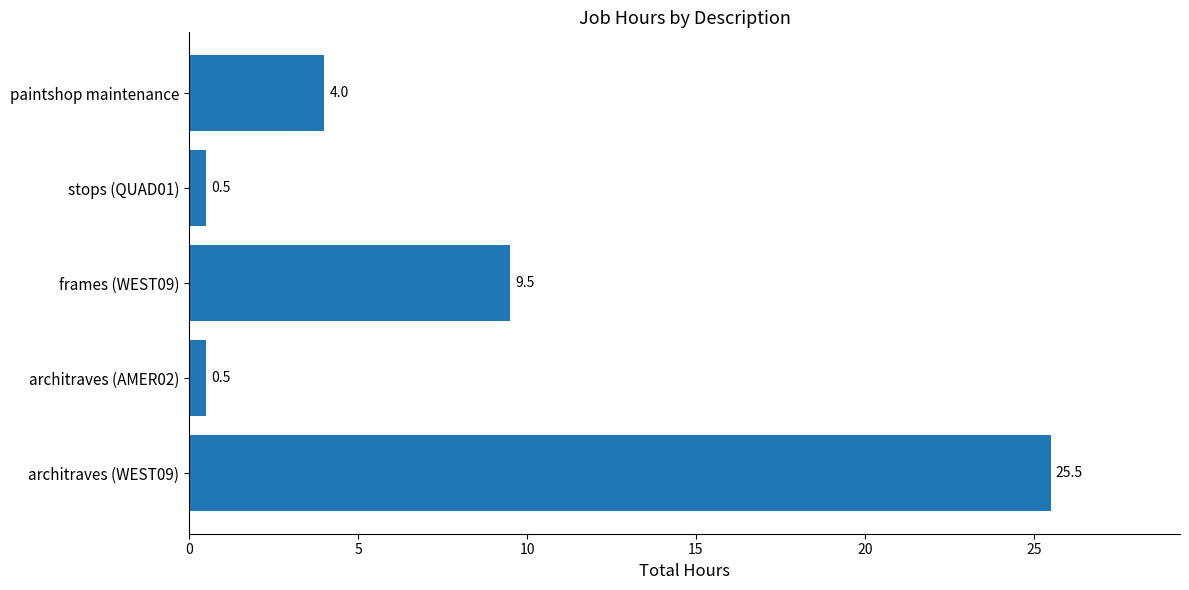

True or false: the data shows 4.0 at paintshop maintenance.

True